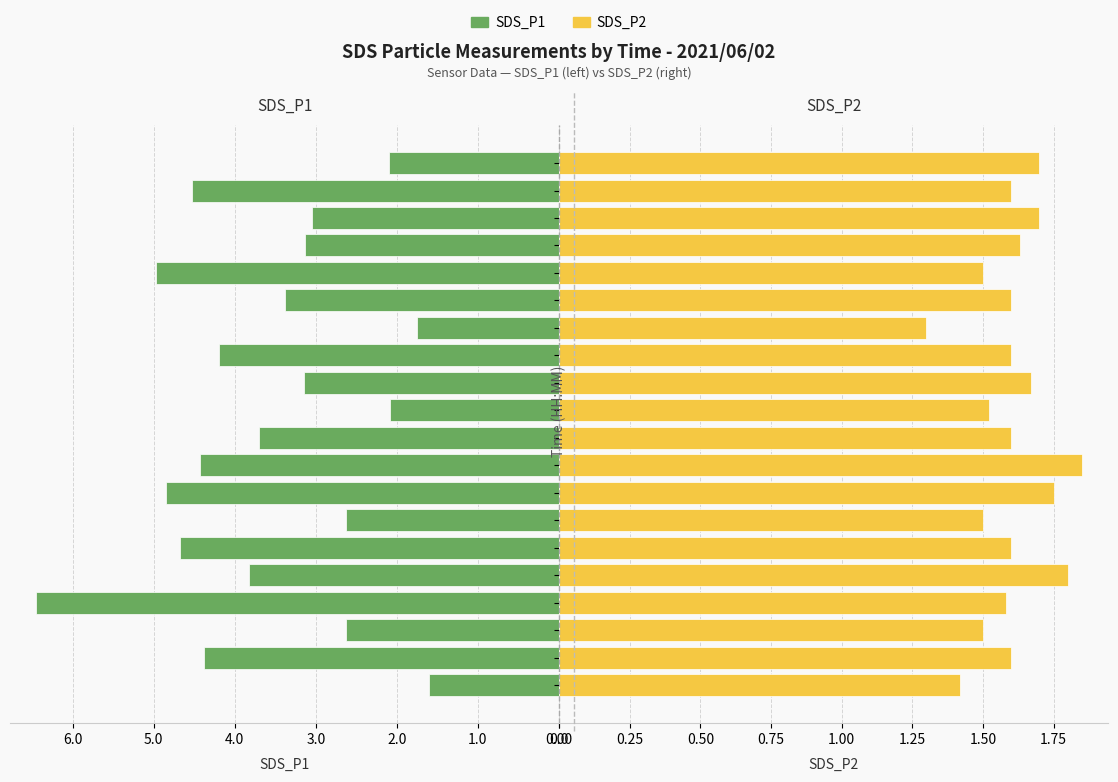

Read the SDS_P2 value at 13.

1.3